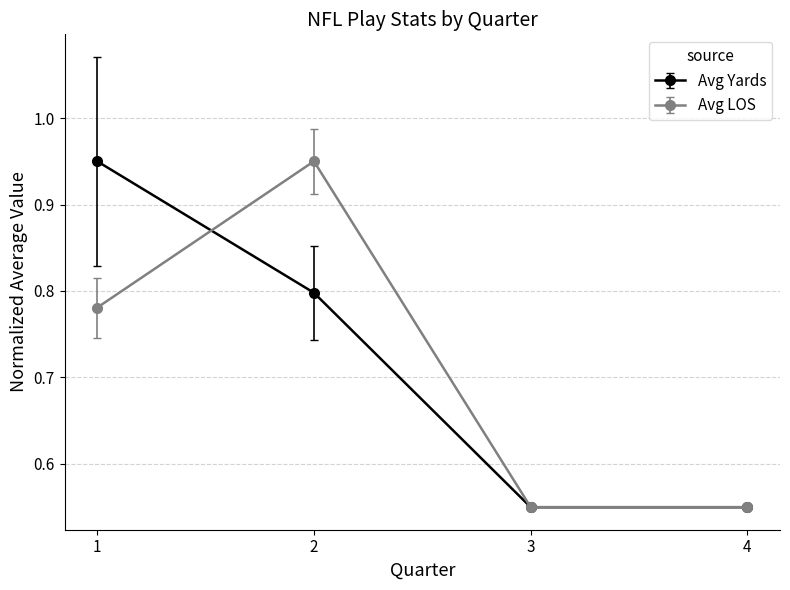

True or false: Avg LOS has more than 2 points higher than both neighbors.

False